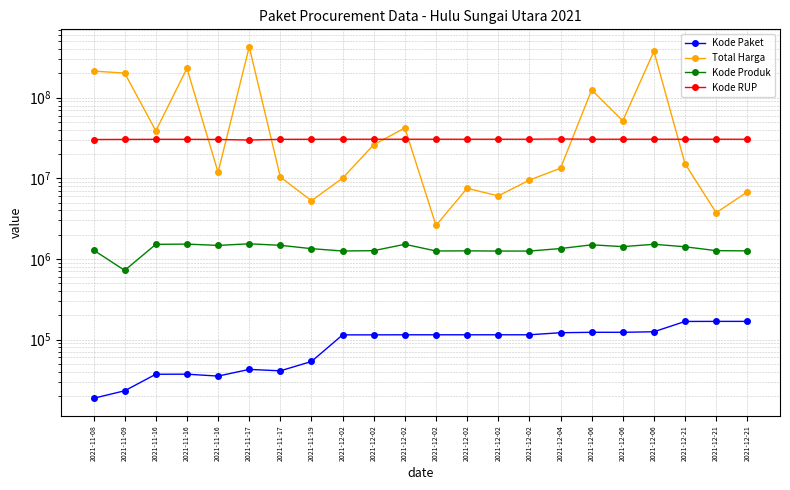

Reading right to left, transcribe all the data shown in this chart.

Kode Paket: 2021-12-21=168081	2021-12-21=168054	2021-12-21=167770	2021-12-06=124929	2021-12-06=123080	2021-12-06=123027	2021-12-04=121569	2021-12-02=114603	2021-12-02=114595	2021-12-02=114589	2021-12-02=114582	2021-12-02=114573	2021-12-02=114370	2021-12-02=114323	2021-11-19=53465	2021-11-17=40941	2021-11-17=42646	2021-11-16=35229	2021-11-16=37201	2021-11-16=37114	2021-11-09=23162	2021-11-08=18691
Total Harga: 2021-12-21=6777480	2021-12-21=3746160	2021-12-21=15125000	2021-12-06=376595700	2021-12-06=51612000	2021-12-06=124900000	2021-12-04=13345000	2021-12-02=9511000	2021-12-02=6052778	2021-12-02=7529200	2021-12-02=2599960	2021-12-02=42149455	2021-12-02=26136000	2021-12-02=10062484	2021-11-19=5267600	2021-11-17=10374000	2021-11-17=426700000	2021-11-16=11879100	2021-11-16=231100000	2021-11-16=38810000	2021-11-09=202000000	2021-11-08=213825000
Kode Produk: 2021-12-21=1259426	2021-12-21=1267101	2021-12-21=1415719	2021-12-06=1519295	2021-12-06=1421719	2021-12-06=1496532	2021-12-04=1345915	2021-12-02=1252480	2021-12-02=1253124	2021-12-02=1259426	2021-12-02=1255559	2021-12-02=1519296	2021-12-02=1267101	2021-12-02=1254266	2021-11-19=1341190	2021-11-17=1476177	2021-11-17=1540833	2021-11-16=1471579	2021-11-16=1528351	2021-11-16=1516729	2021-11-09=721461	2021-11-08=1286852
Kode RUP: 2021-12-21=30534466	2021-12-21=30534466	2021-12-21=30534466	2021-12-06=30534466	2021-12-06=30534466	2021-12-06=30534466	2021-12-04=30745173	2021-12-02=30534466	2021-12-02=30534466	2021-12-02=30534466	2021-12-02=30534466	2021-12-02=30534466	2021-12-02=30534466	2021-12-02=30534466	2021-11-19=30473059	2021-11-17=30461168	2021-11-17=29861638	2021-11-16=30355614	2021-11-16=30460776	2021-11-16=30459859	2021-11-09=30370078	2021-11-08=30302535